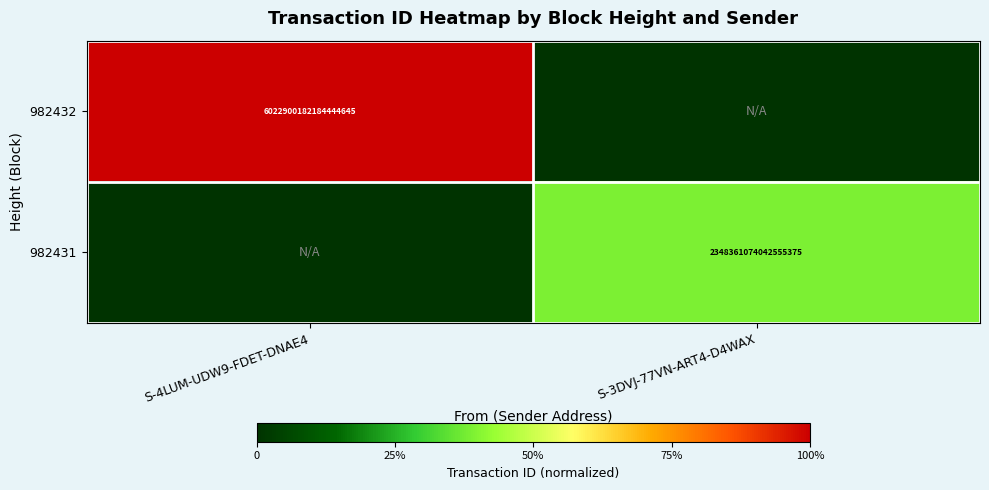

True or false: 982431 has a value of 1493129960459359232 at S-3DVJ-77VN-ART4-D4WAX.

False